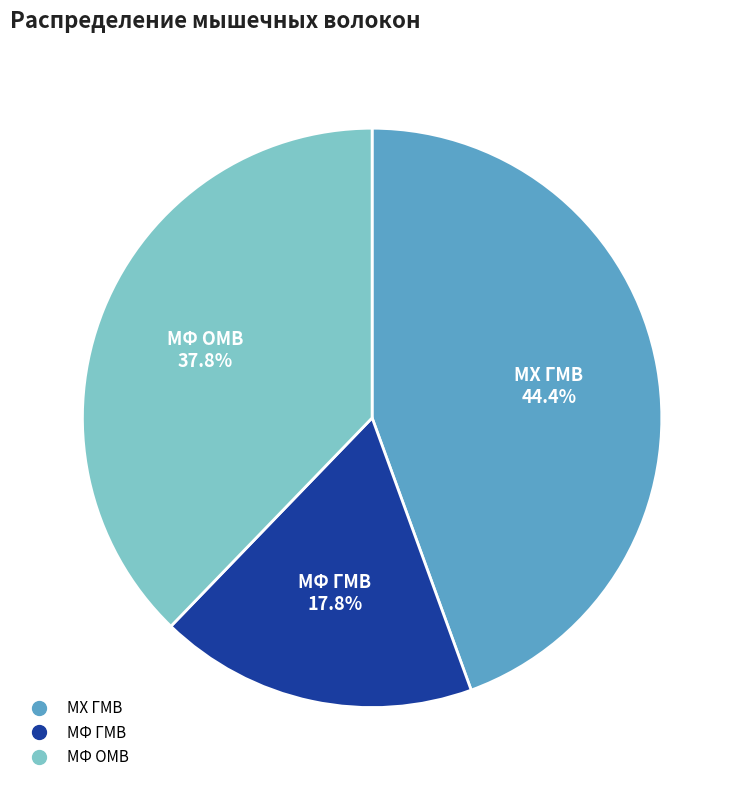

To the nearest percent, what is the average slice percentage?

33%